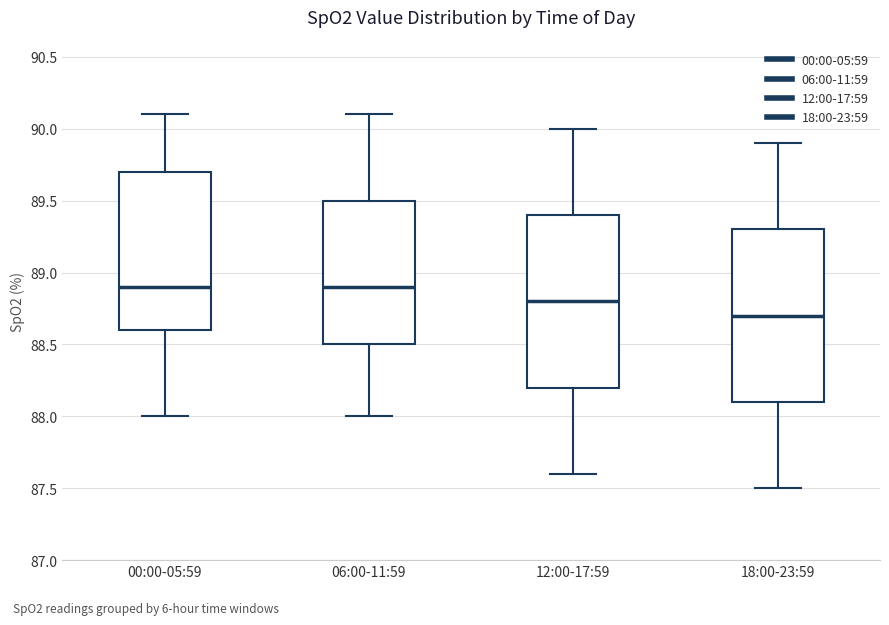

Reading left to right, transcribe this box plot: for each box, give where its median line is, the range the box spans, and where its two whiskers end, as read against the y-axis. The values are not printed on the chart, so give them approximately, as read against the axis.

00:00-05:59: median 88.9, box 88.6 to 89.7, whiskers 88.0 to 90.1
06:00-11:59: median 88.9, box 88.5 to 89.5, whiskers 88.0 to 90.1
12:00-17:59: median 88.8, box 88.2 to 89.4, whiskers 87.6 to 90.0
18:00-23:59: median 88.7, box 88.1 to 89.3, whiskers 87.5 to 89.9